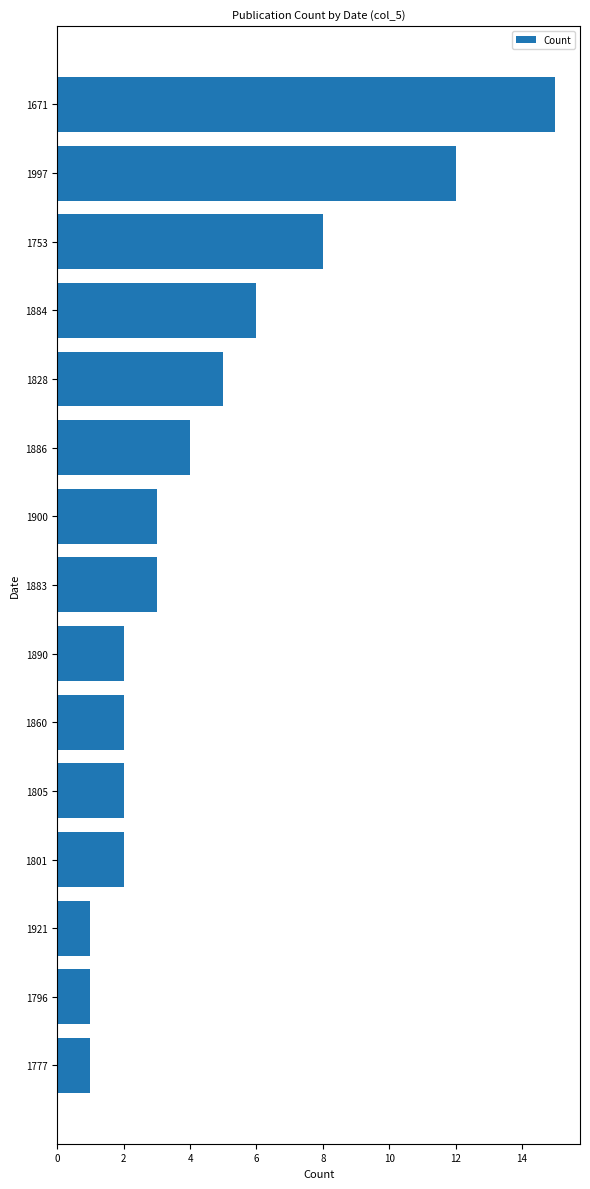

Does the chart contain stacked bars?

No